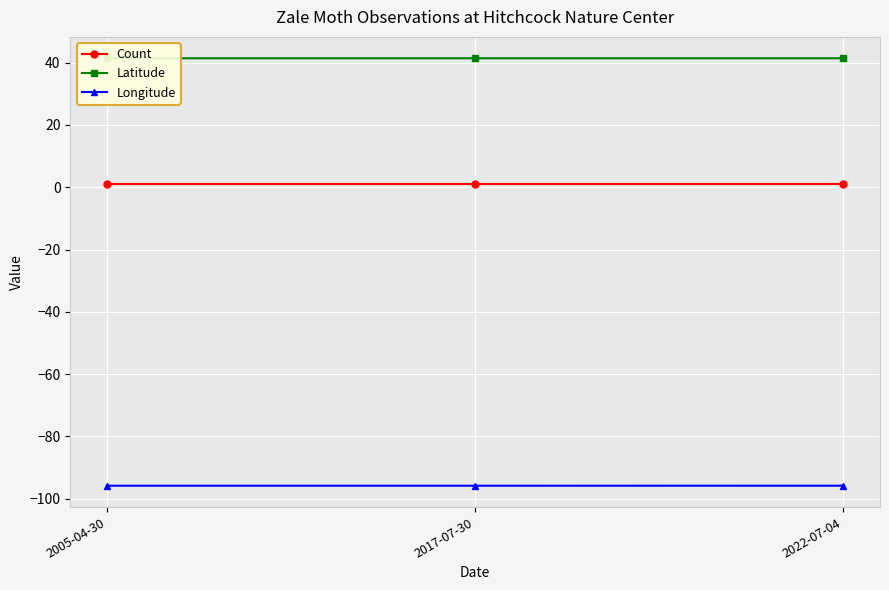

What is the value of the Count point at the 3rd from the left?

1.0